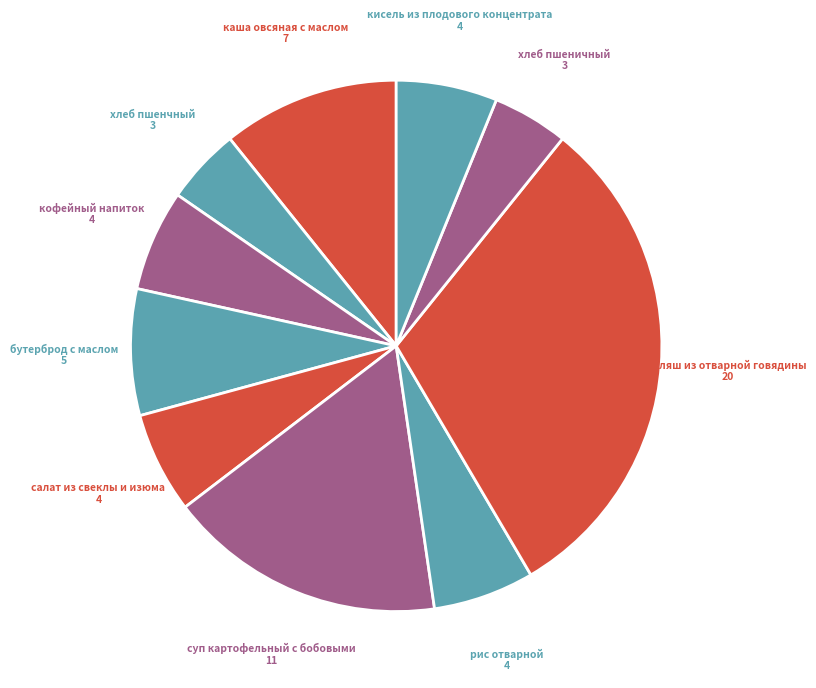

Does any single category account for the majority?

No